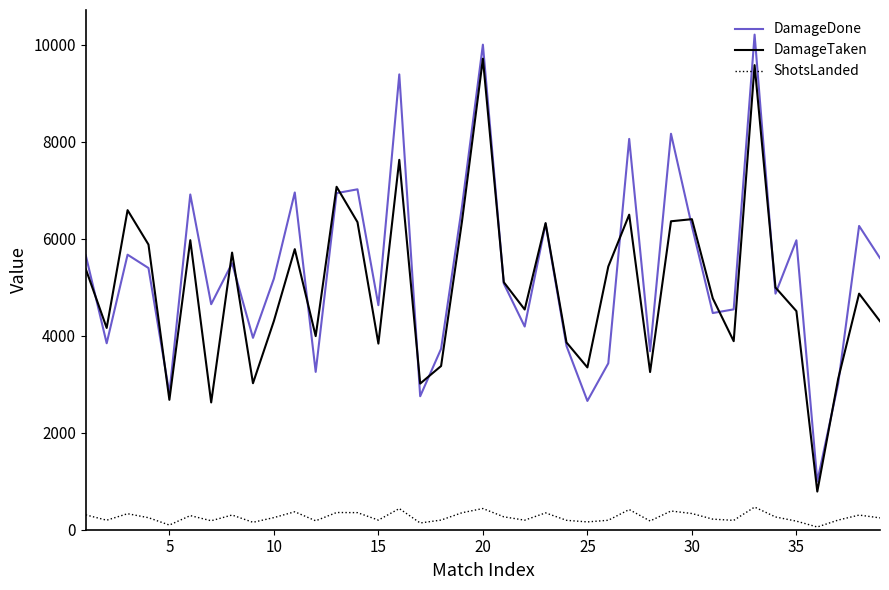

True or false: ShotsLanded and DamageDone cross at least once.

False